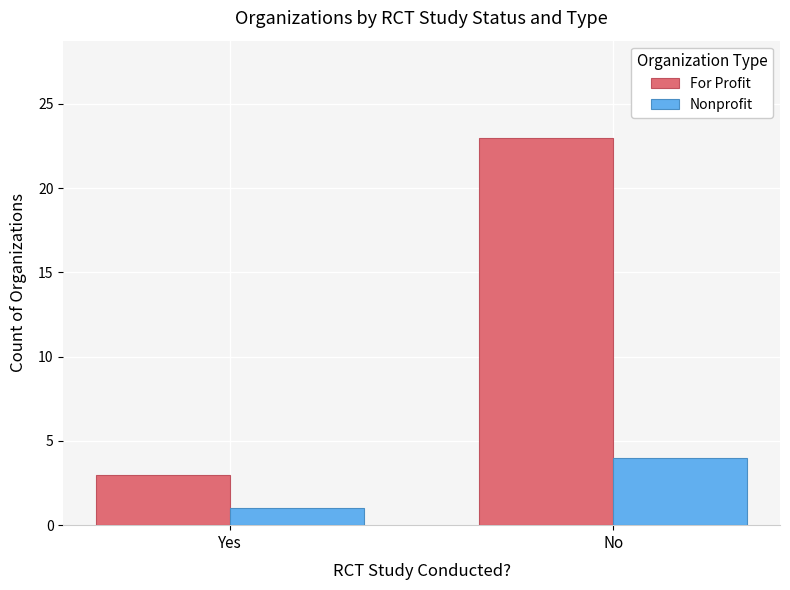

Reading right to left, transcribe all the data shown in this chart.

For Profit: 23	3
Nonprofit: 4	1